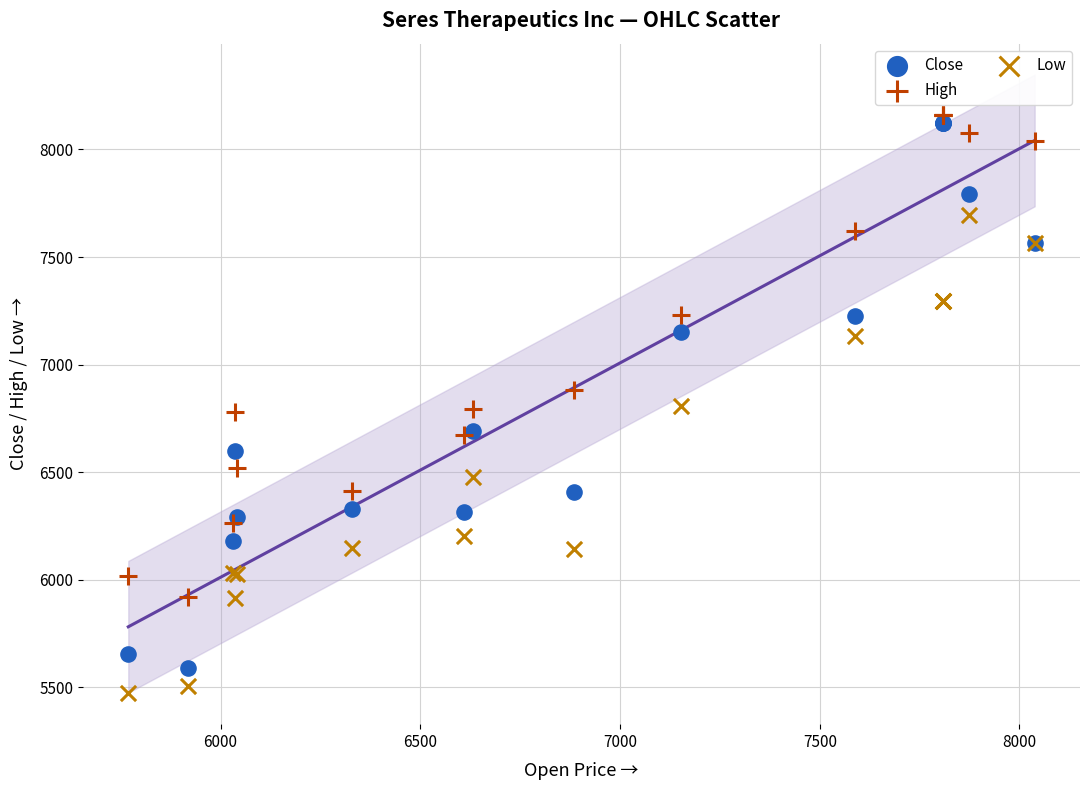

Which series contains the lowest Y value?

Low